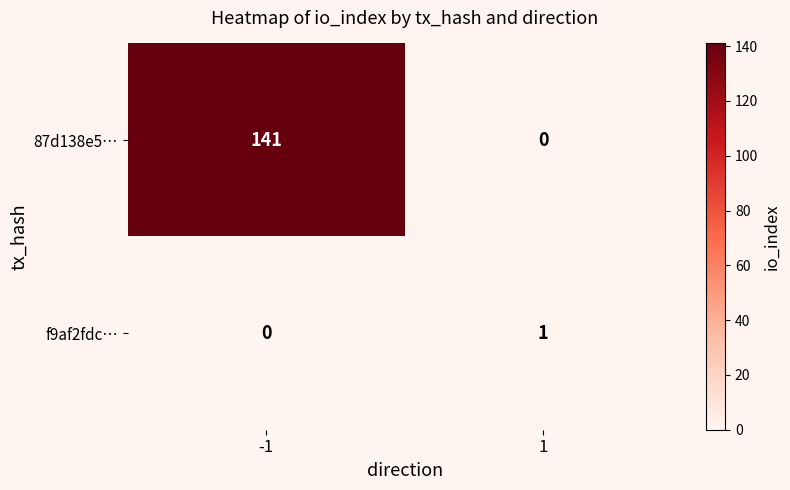

What is the approximate value of 87d138e5… at -1, to the nearest 5?

140